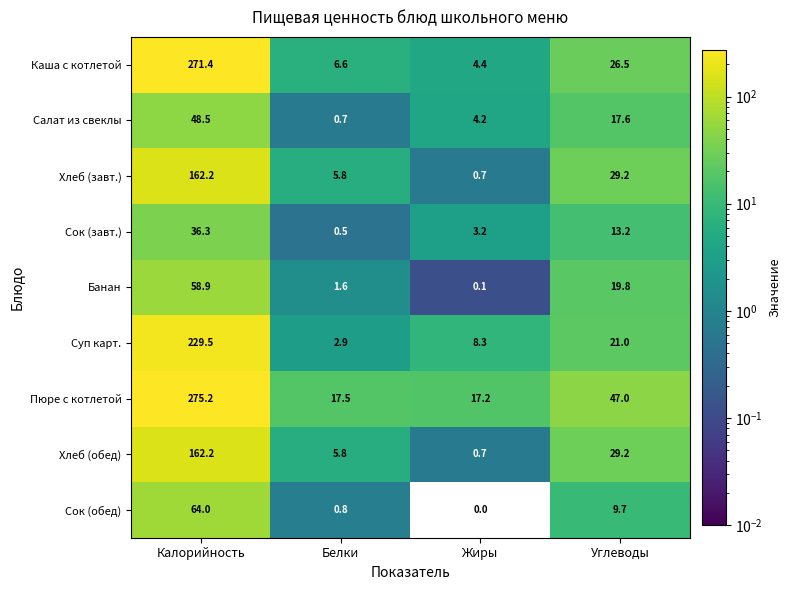

At how many categories does at least one series exceed 24?

2